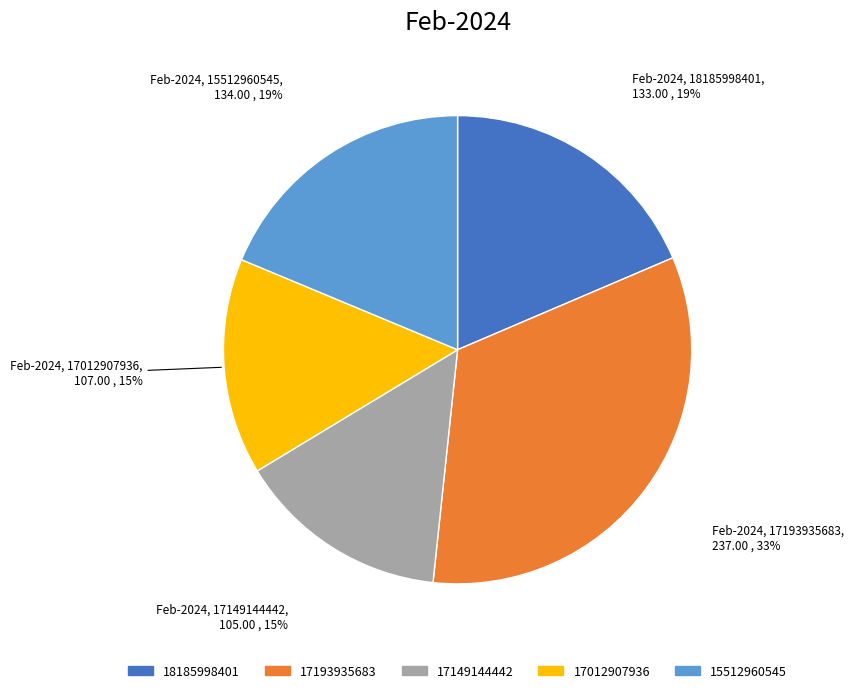

What is the largest slice in the pie chart?

17193935683